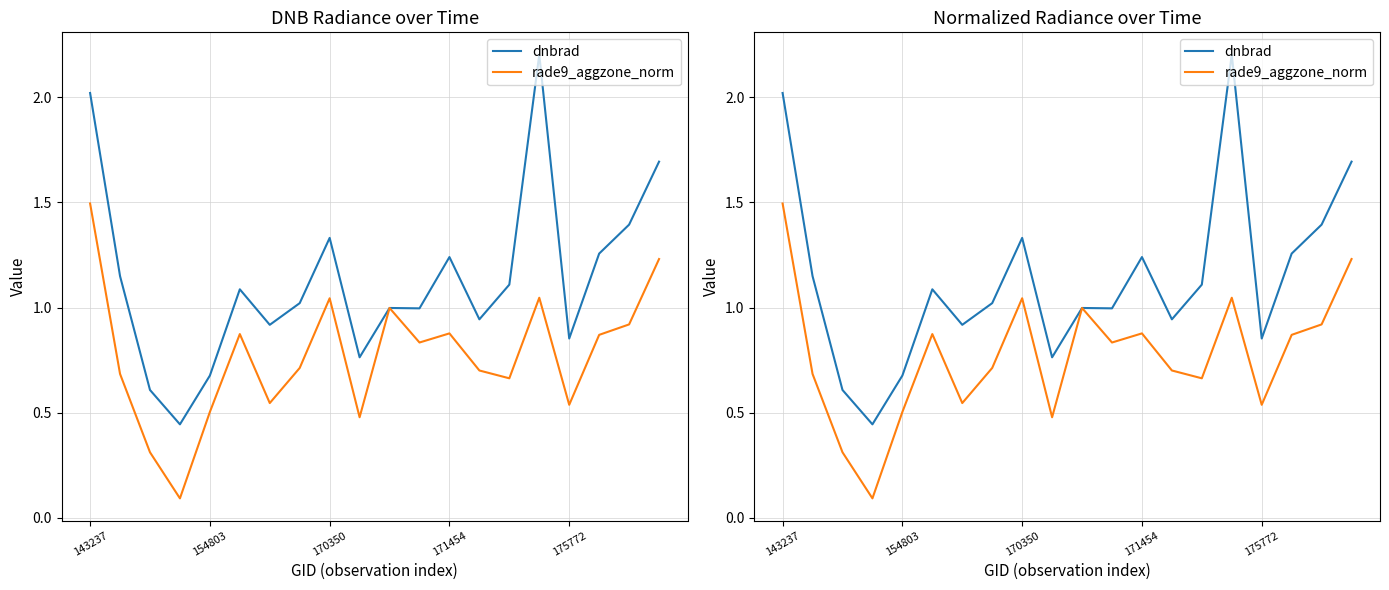

How many data points in dnbrad are above 1?

11